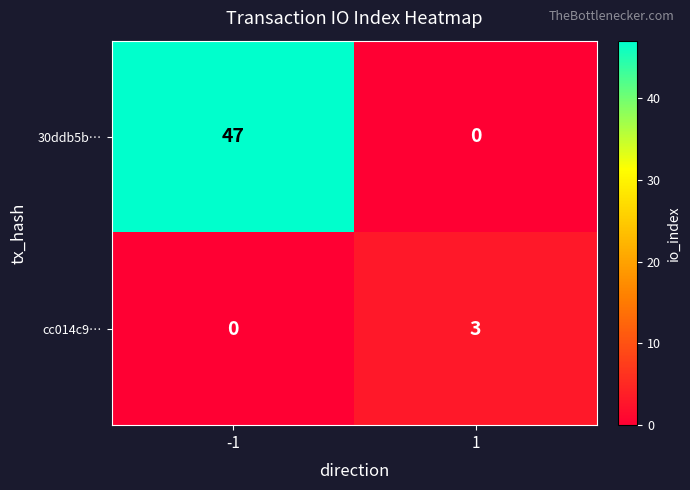

How many distinct data groups are displayed?

2